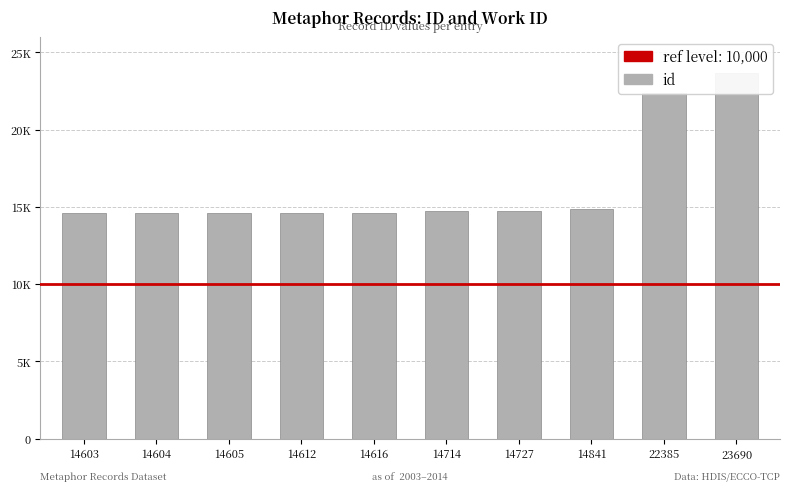

What is the difference between the maximum and minimum values?

9087